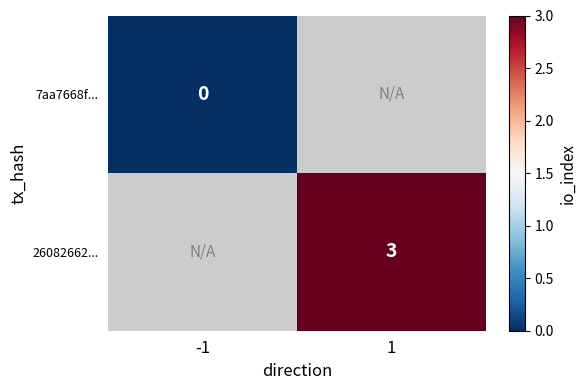

Is the value of 26082662... at 1 greater than the value of 7aa7668f... at -1?

Yes